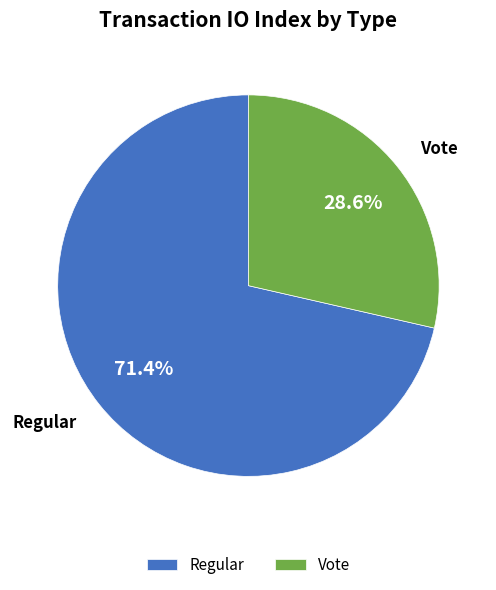

Do Vote and Regular together represent more than half of the pie?

Yes